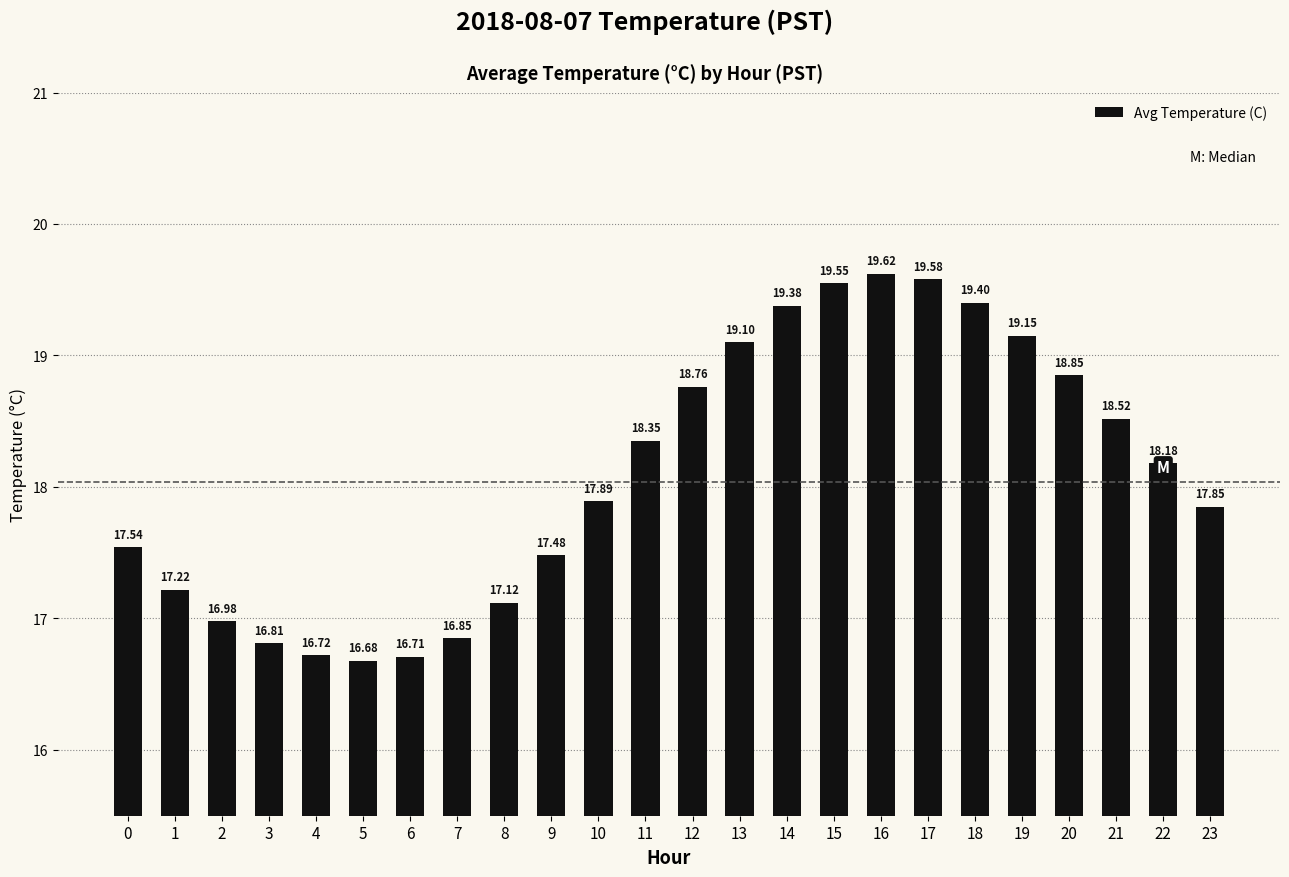

Read the value at 4.

16.7